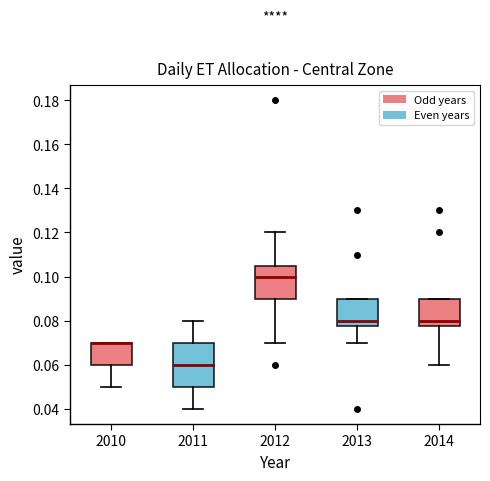

Where does the median line of the box at x = 2013 sit on the y-axis? The values are not printed on the chart, so give them approximately, as read against the axis.

0.080